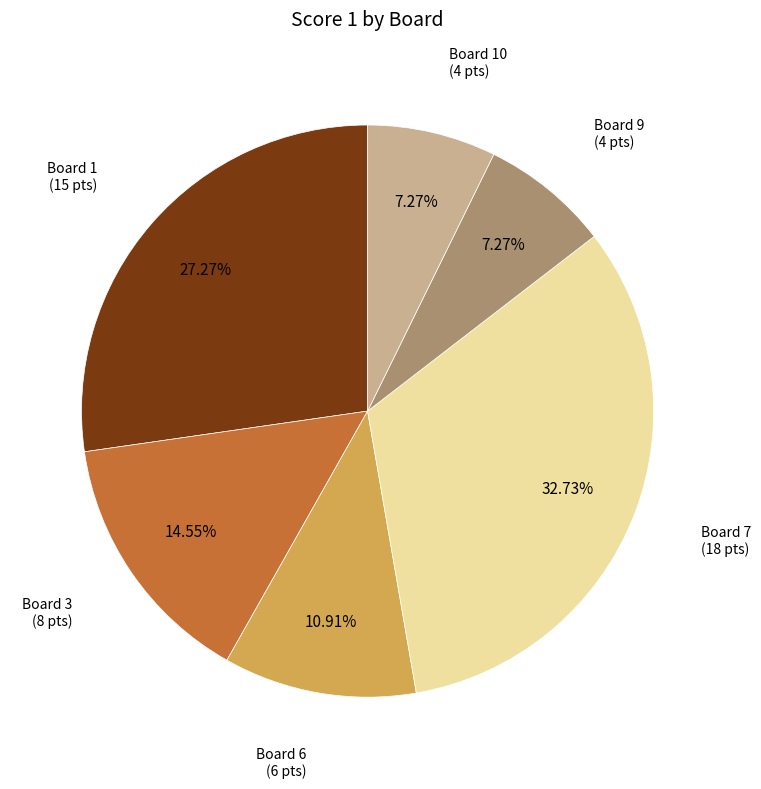

Is there any slice that represents more than half of the pie?

No